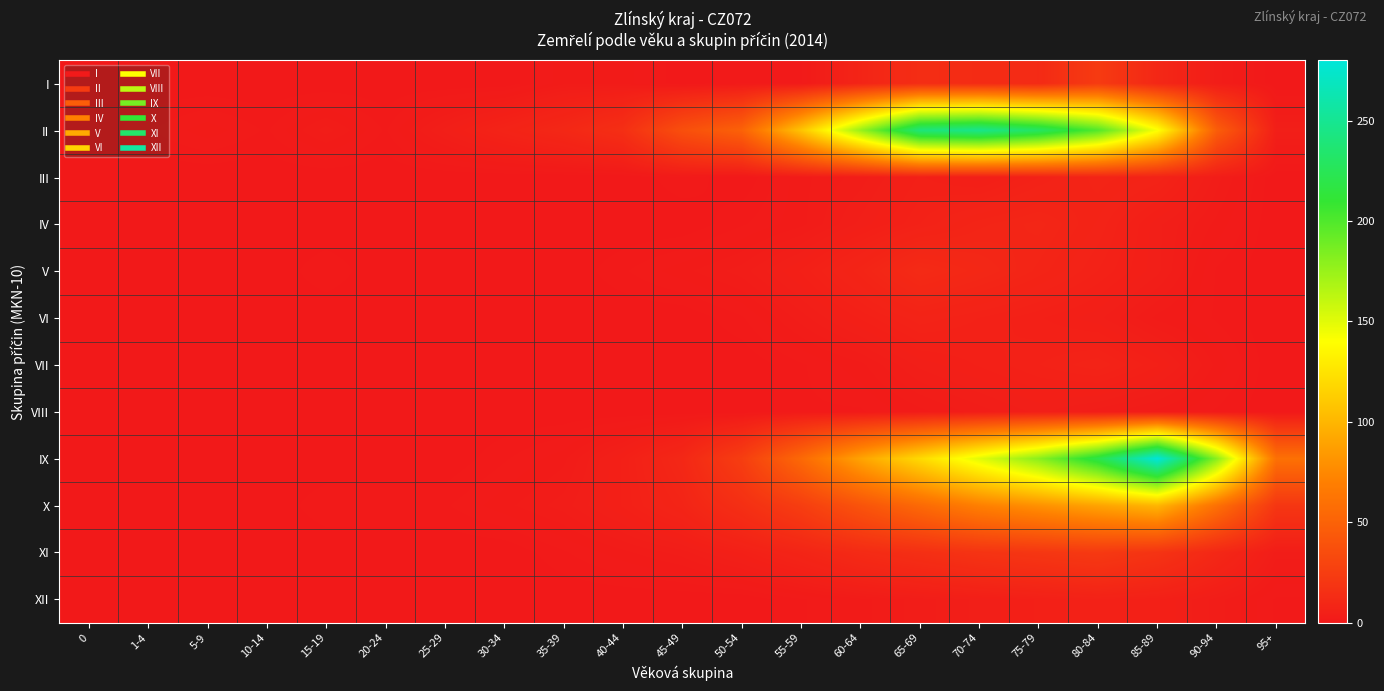

Reading left to right, transcribe all the data shown in this chart.

I: 0=0	1-4=0	5-9=0	10-14=0	15-19=0	20-24=0	25-29=0	30-34=0	35-39=2	40-44=2	45-49=0	50-54=1	55-59=1	60-64=8	65-69=14	70-74=13	75-79=12	80-84=23	85-89=10	90-94=3	95+=0
II: 0=0	1-4=1	5-9=2	10-14=1	15-19=3	20-24=1	25-29=4	30-34=7	35-39=10	40-44=15	45-49=37	50-54=50	55-59=108	60-64=175	65-69=240	70-74=247	75-79=230	80-84=199	85-89=142	90-94=47	95+=4
III: 0=0	1-4=0	5-9=0	10-14=0	15-19=0	20-24=0	25-29=0	30-34=0	35-39=0	40-44=0	45-49=1	50-54=0	55-59=2	60-64=3	65-69=5	70-74=4	75-79=6	80-84=8	85-89=7	90-94=3	95+=0
IV: 0=0	1-4=0	5-9=0	10-14=0	15-19=0	20-24=0	25-29=0	30-34=0	35-39=0	40-44=0	45-49=0	50-54=1	55-59=2	60-64=4	65-69=6	70-74=8	75-79=9	80-84=7	85-89=4	90-94=2	95+=0
V: 0=0	1-4=0	5-9=0	10-14=0	15-19=1	20-24=0	25-29=0	30-34=0	35-39=0	40-44=1	45-49=2	50-54=3	55-59=5	60-64=8	65-69=12	70-74=10	75-79=8	80-84=6	85-89=4	90-94=1	95+=0
VI: 0=0	1-4=0	5-9=0	10-14=0	15-19=0	20-24=0	25-29=0	30-34=0	35-39=0	40-44=0	45-49=0	50-54=1	55-59=3	60-64=5	65-69=7	70-74=6	75-79=5	80-84=4	85-89=2	90-94=1	95+=0
VII: 0=0	1-4=0	5-9=0	10-14=0	15-19=0	20-24=0	25-29=0	30-34=0	35-39=0	40-44=0	45-49=0	50-54=0	55-59=1	60-64=2	65-69=4	70-74=5	75-79=6	80-84=7	85-89=5	90-94=2	95+=0
VIII: 0=0	1-4=0	5-9=0	10-14=0	15-19=0	20-24=0	25-29=0	30-34=0	35-39=0	40-44=0	45-49=0	50-54=0	55-59=1	60-64=1	65-69=2	70-74=3	75-79=4	80-84=3	85-89=2	90-94=1	95+=0
IX: 0=0	1-4=0	5-9=0	10-14=0	15-19=0	20-24=0	25-29=0	30-34=1	35-39=2	40-44=5	45-49=10	50-54=25	55-59=55	60-64=90	65-69=120	70-74=150	75-79=180	80-84=220	85-89=280	90-94=180	95+=60
X: 0=0	1-4=0	5-9=0	10-14=0	15-19=1	20-24=1	25-29=1	30-34=2	35-39=3	40-44=5	45-49=8	50-54=15	55-59=25	60-64=40	65-69=55	70-74=70	75-79=80	80-84=90	85-89=100	90-94=60	95+=20
XI: 0=0	1-4=0	5-9=0	10-14=0	15-19=0	20-24=0	25-29=0	30-34=0	35-39=1	40-44=2	45-49=3	50-54=5	55-59=8	60-64=12	65-69=15	70-74=18	75-79=20	80-84=22	85-89=18	90-94=10	95+=3
XII: 0=0	1-4=0	5-9=0	10-14=0	15-19=0	20-24=0	25-29=0	30-34=0	35-39=0	40-44=0	45-49=0	50-54=0	55-59=1	60-64=2	65-69=3	70-74=4	75-79=5	80-84=6	85-89=5	90-94=3	95+=1